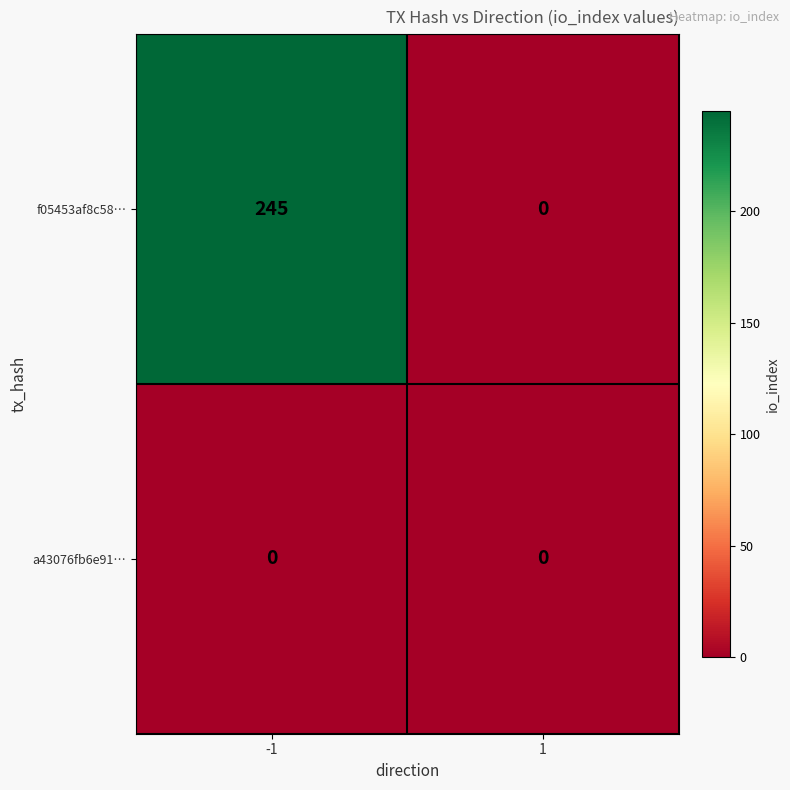

Which series has the widest spread of values?

f05453af8c58…